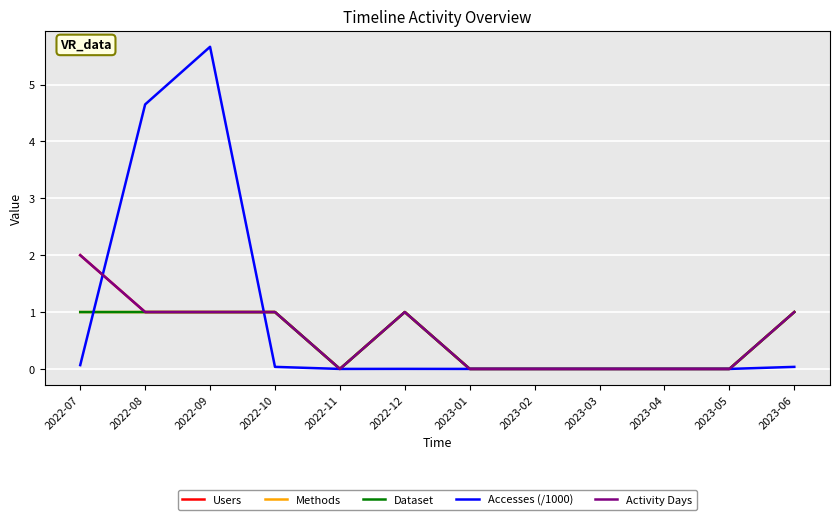

Does the chart have visible grid lines?

Yes